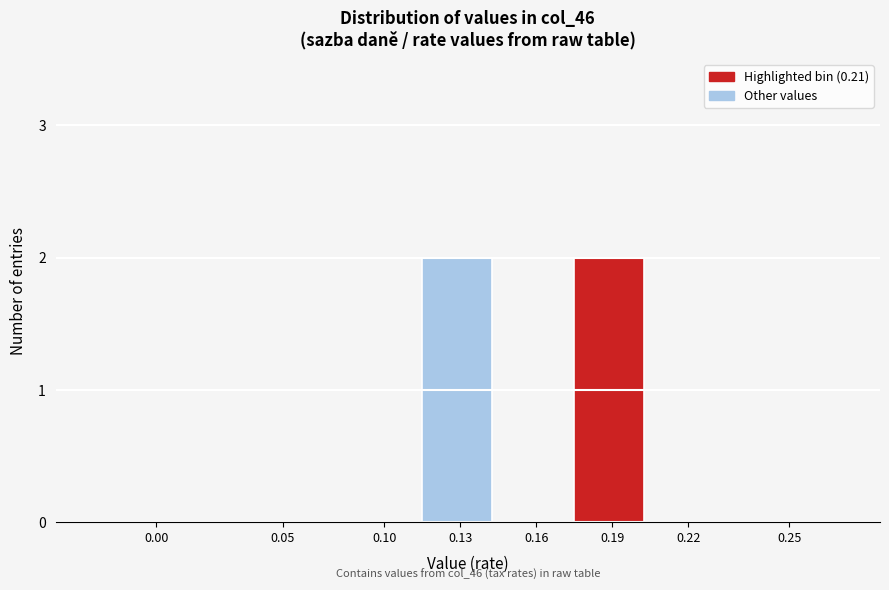

Reading left to right, extract all data points from this chart.

0.00=0	0.05=0	0.10=0	0.13=2	0.16=0	0.19=2	0.22=0	0.25=0